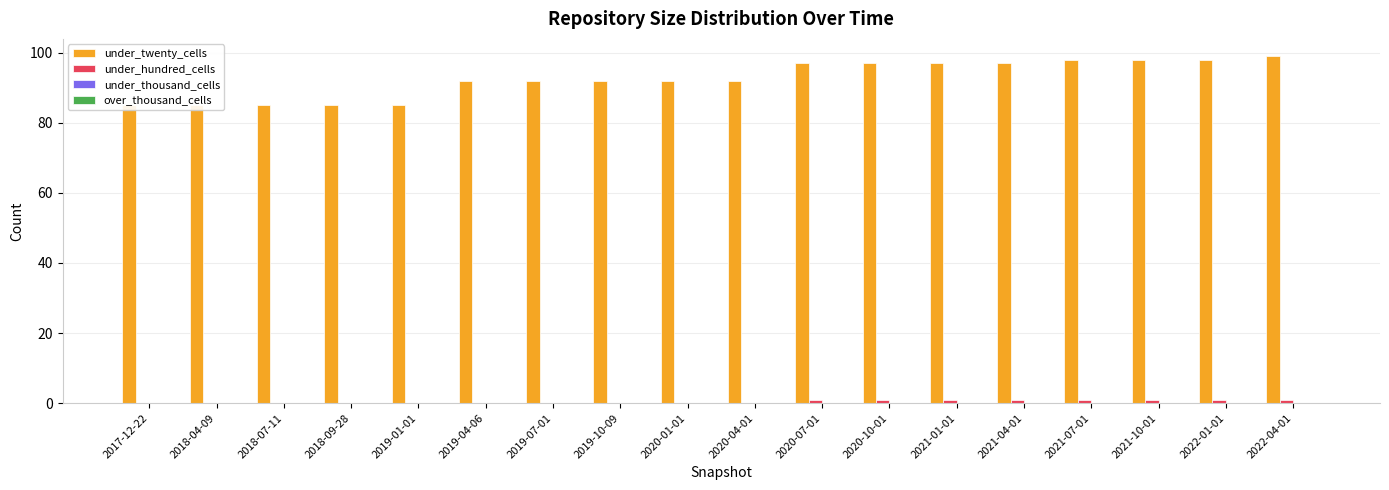

What are all the series names shown in the legend?

under_twenty_cells, under_hundred_cells, under_thousand_cells, over_thousand_cells